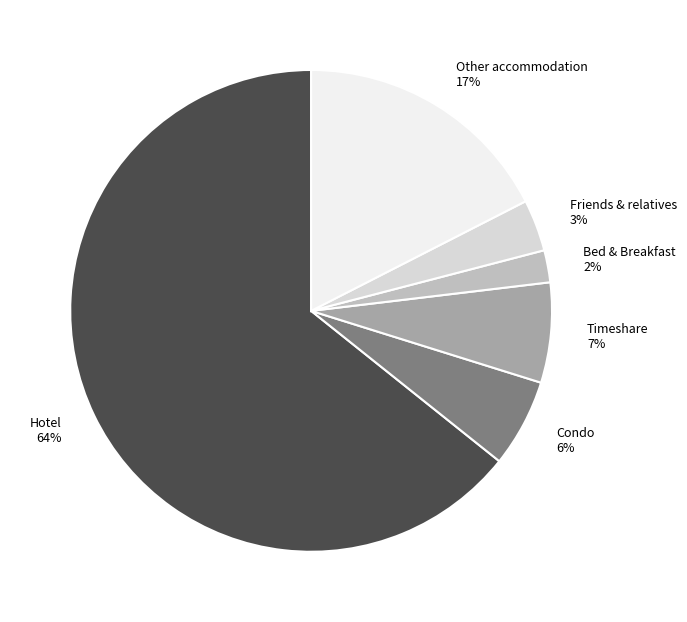

Does any single category account for the majority?

Yes